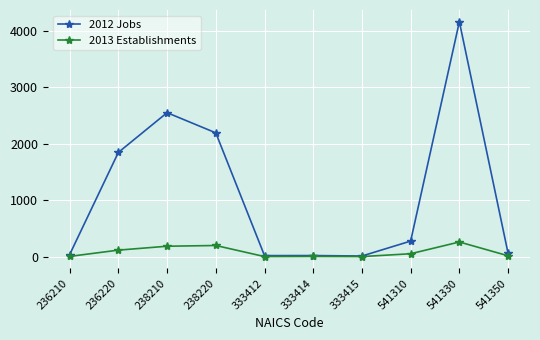

At which category does the chart reach its peak across all series?

541330